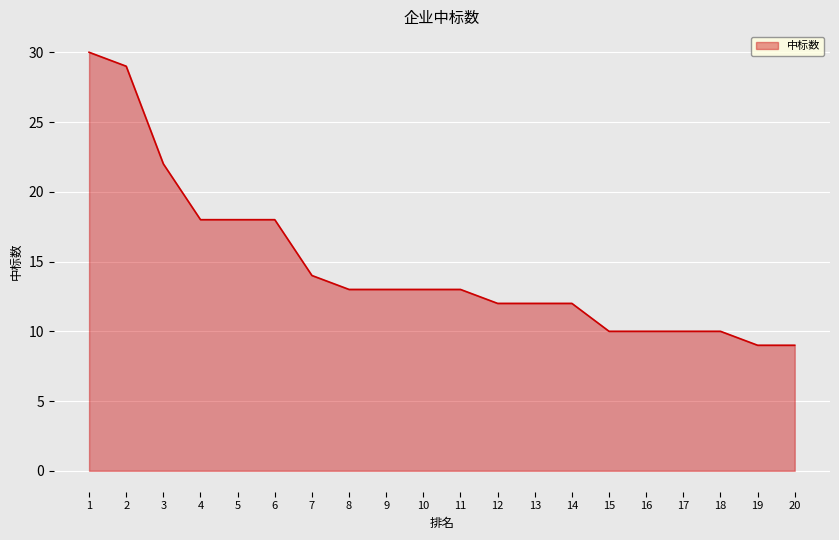

Reading right to left, transcribe all the data shown in this chart.

9	9	10	10	10	10	12	12	12	13	13	13	13	14	18	18	18	22	29	30